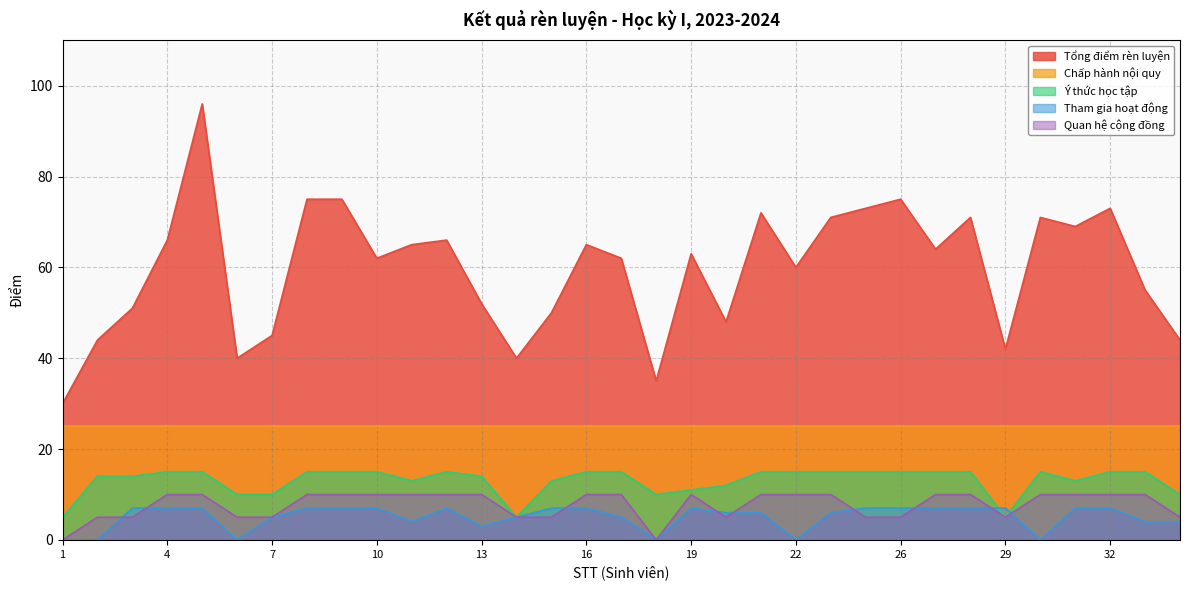

At which category is the sum across all series the highest?

5